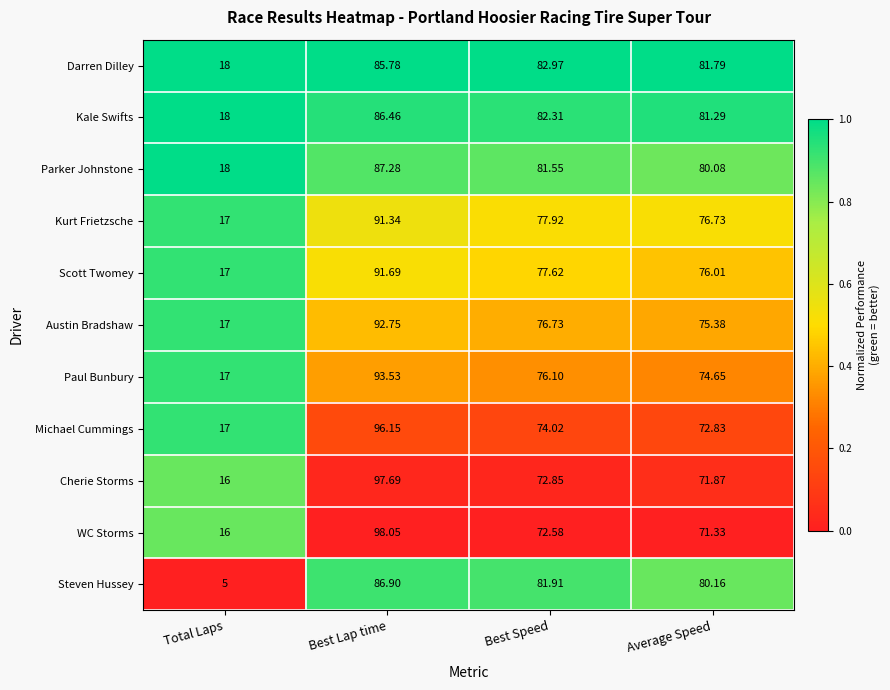

Which label corresponds to the largest value in the chart?

Best Lap time